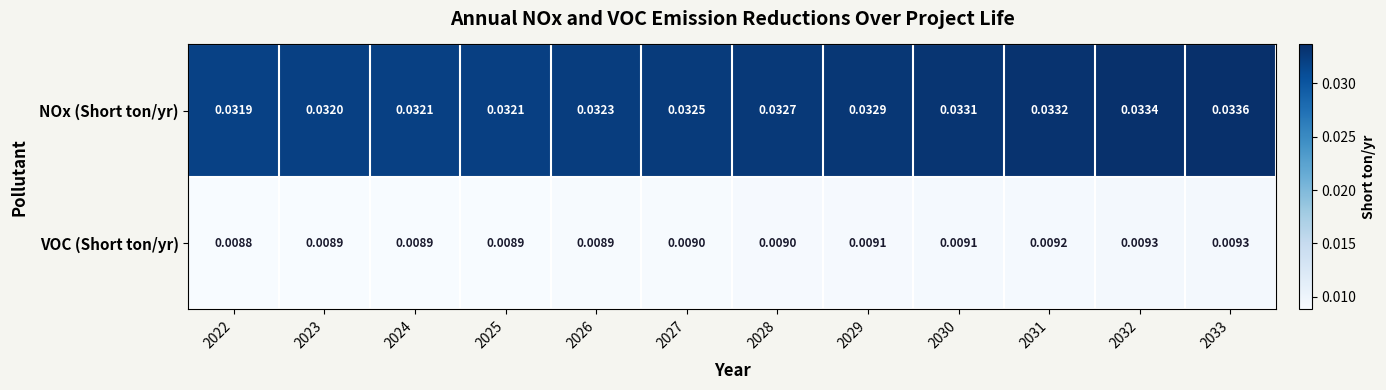

Rank the series at 2025 from highest to lowest value.

NOx (Short ton/yr), VOC (Short ton/yr)